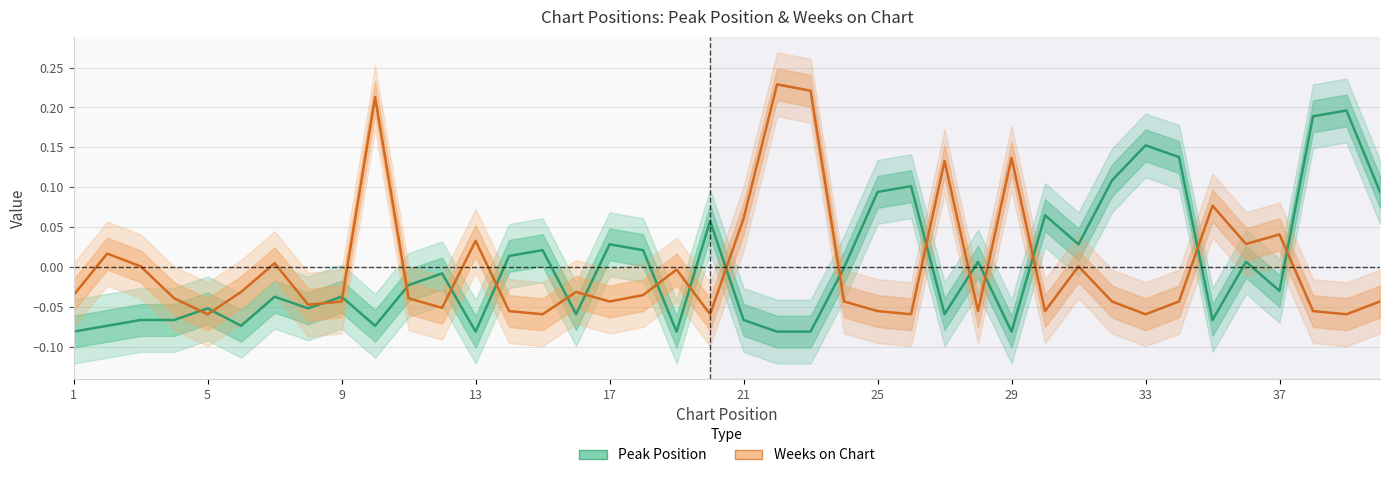

True or false: Peak Position has more than 2 interior local peaks.

True